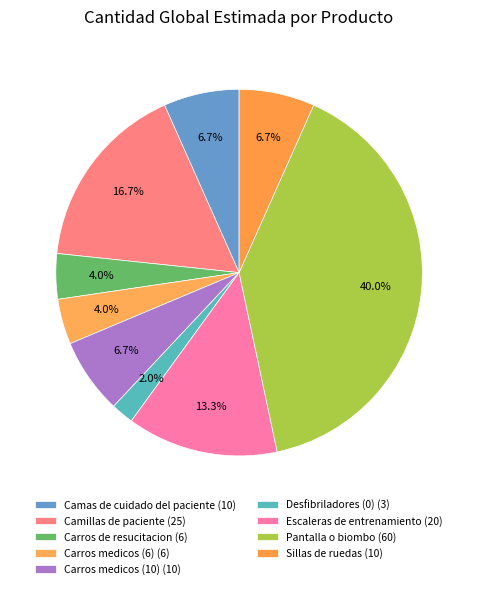

How many slices are in this pie chart?

9